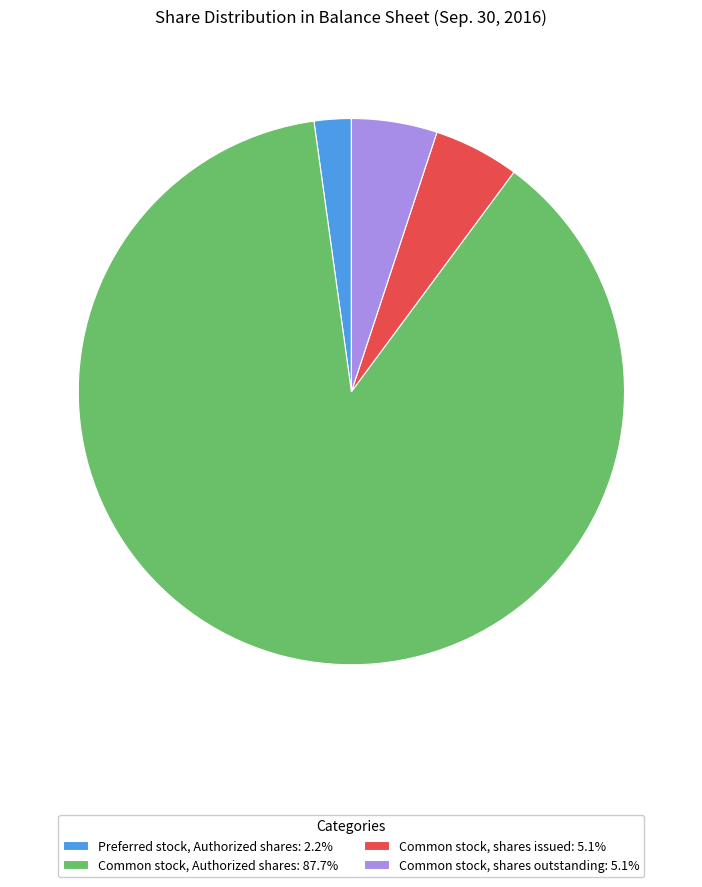

How many segments does this pie chart have?

4